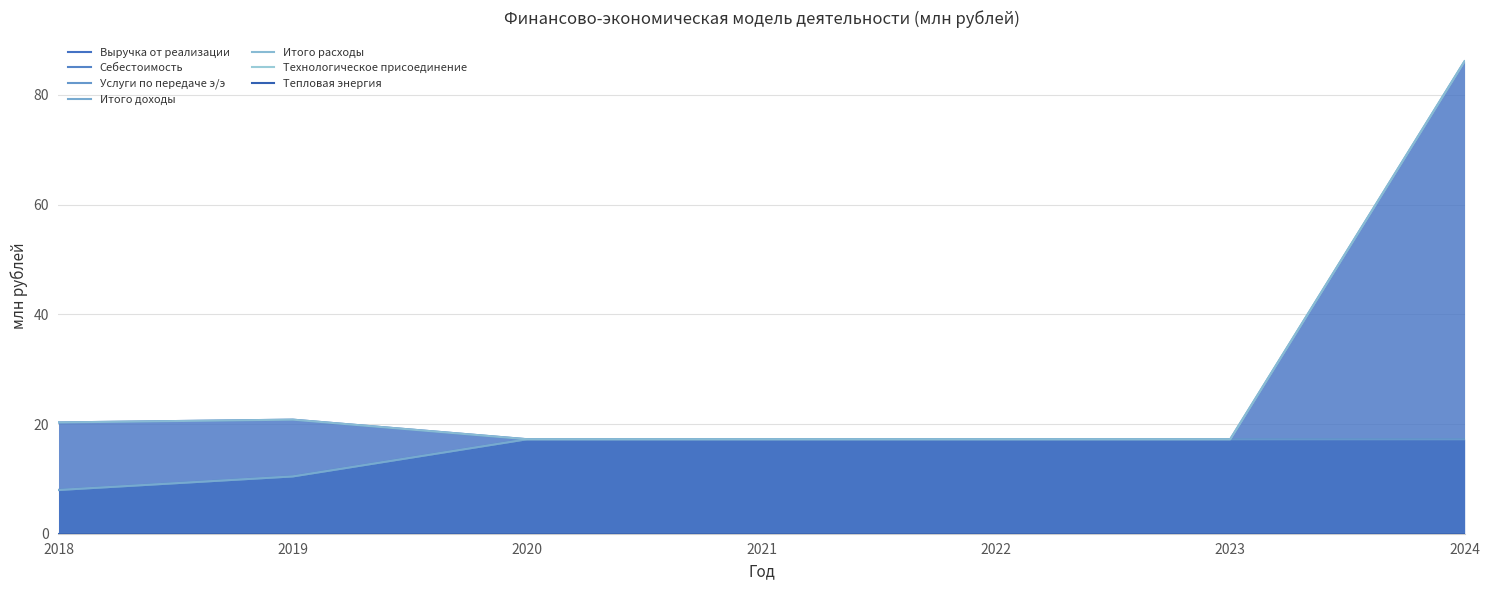

True or false: Себестоимость and Услуги по передаче э/э cross at least once.

False